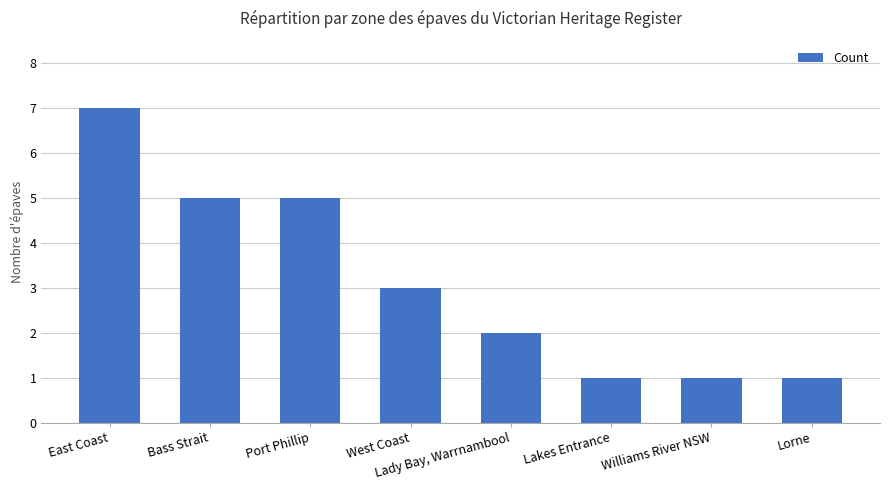

Which has a higher value, Bass Strait or East Coast?

East Coast